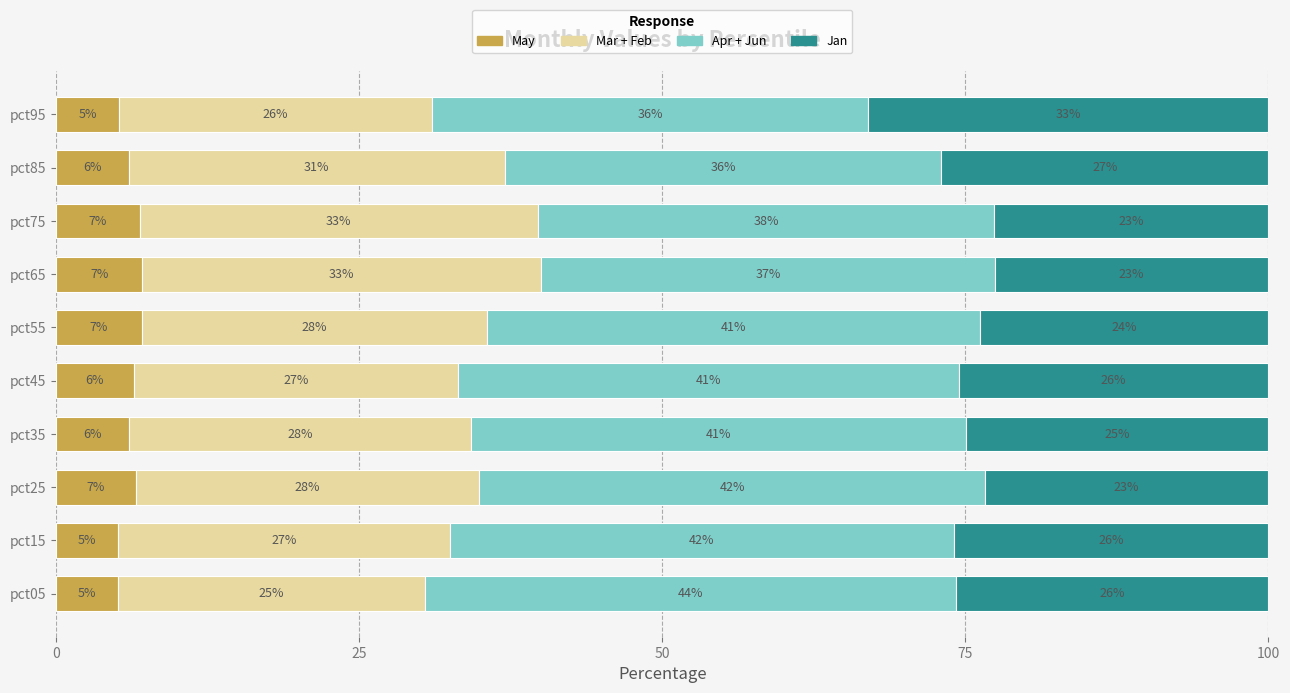

What is the total value across all series at pct25?

100.0